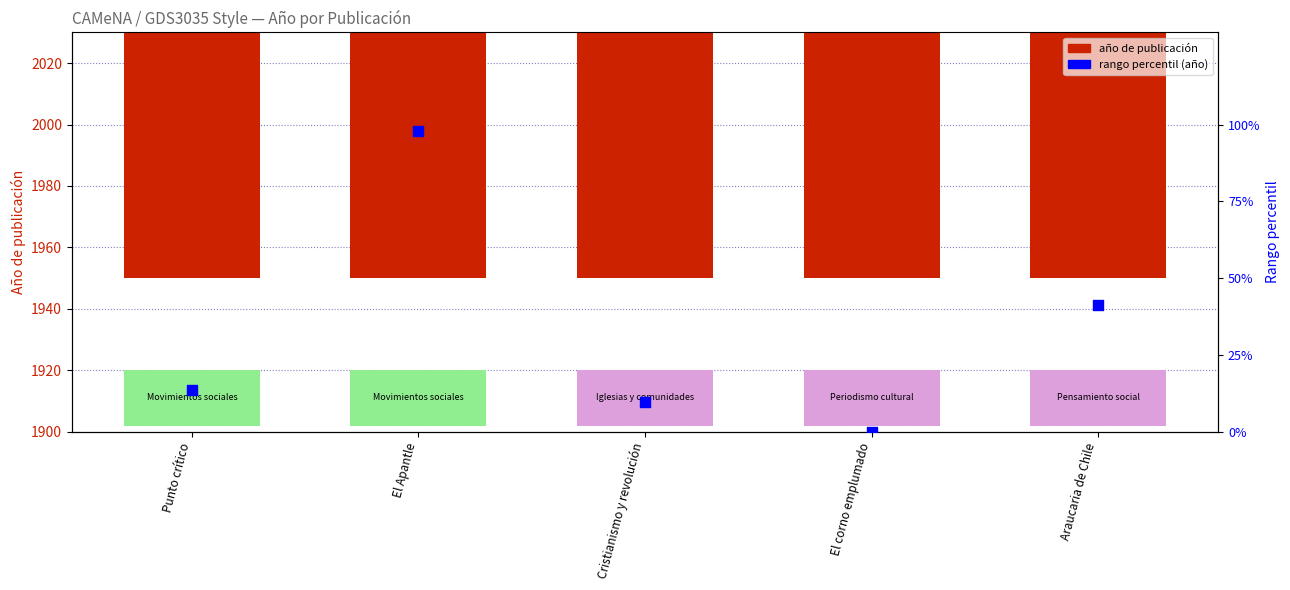

Which series has the largest Y range (max minus min)?

Rango percentil (año)